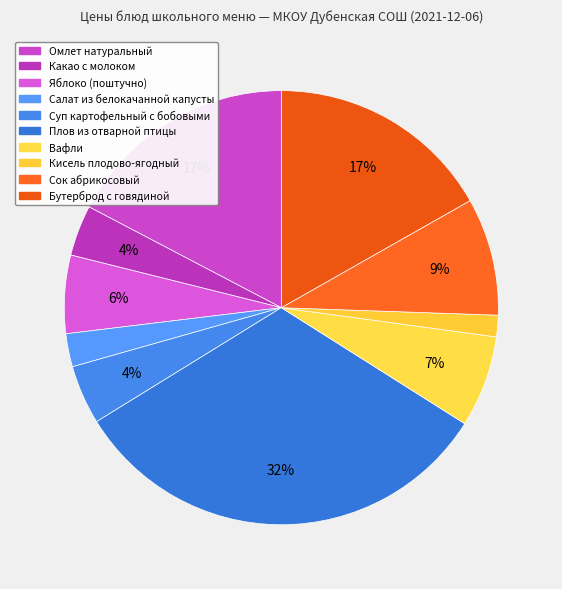

Is there a majority slice in this chart?

No